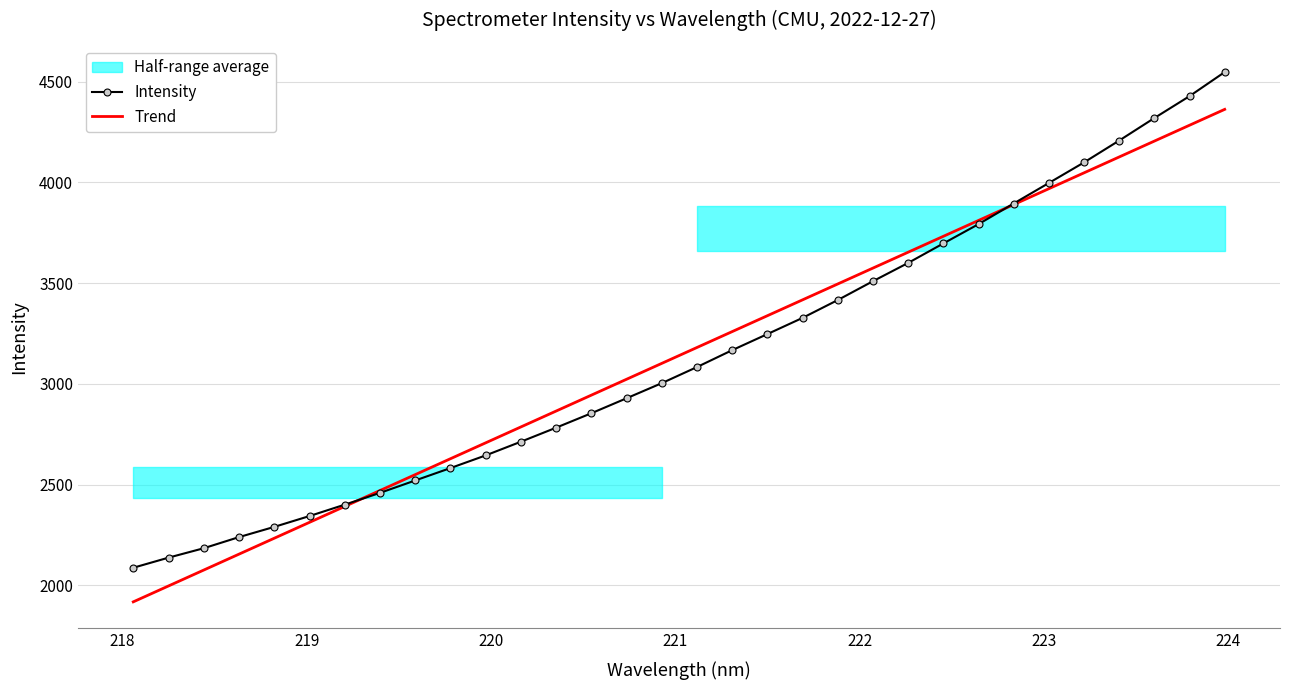

What is the value of the Trend point at the 15th from the left?

3023.0